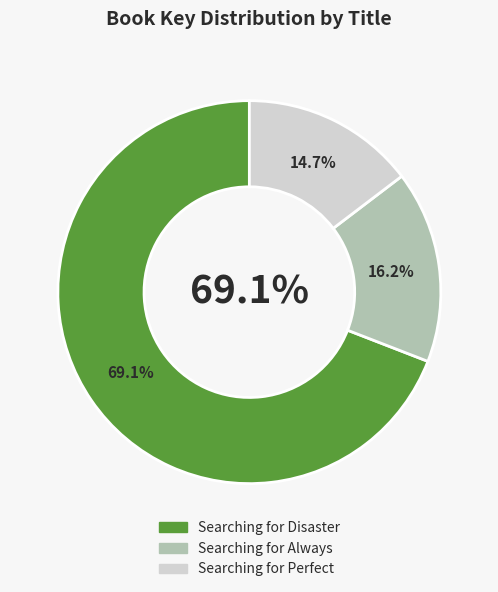

To the nearest percent, what is the average slice percentage?

33%